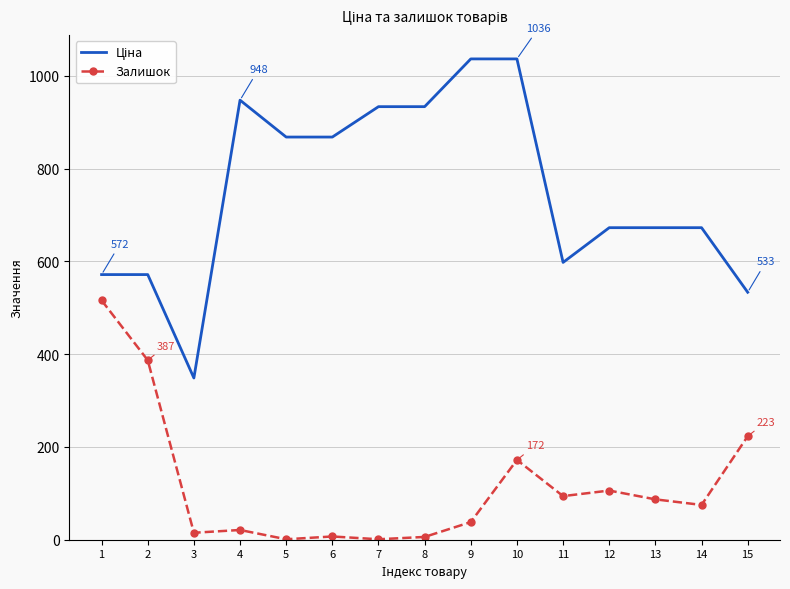

What is the difference between the highest and lowest values at 12?

566.7